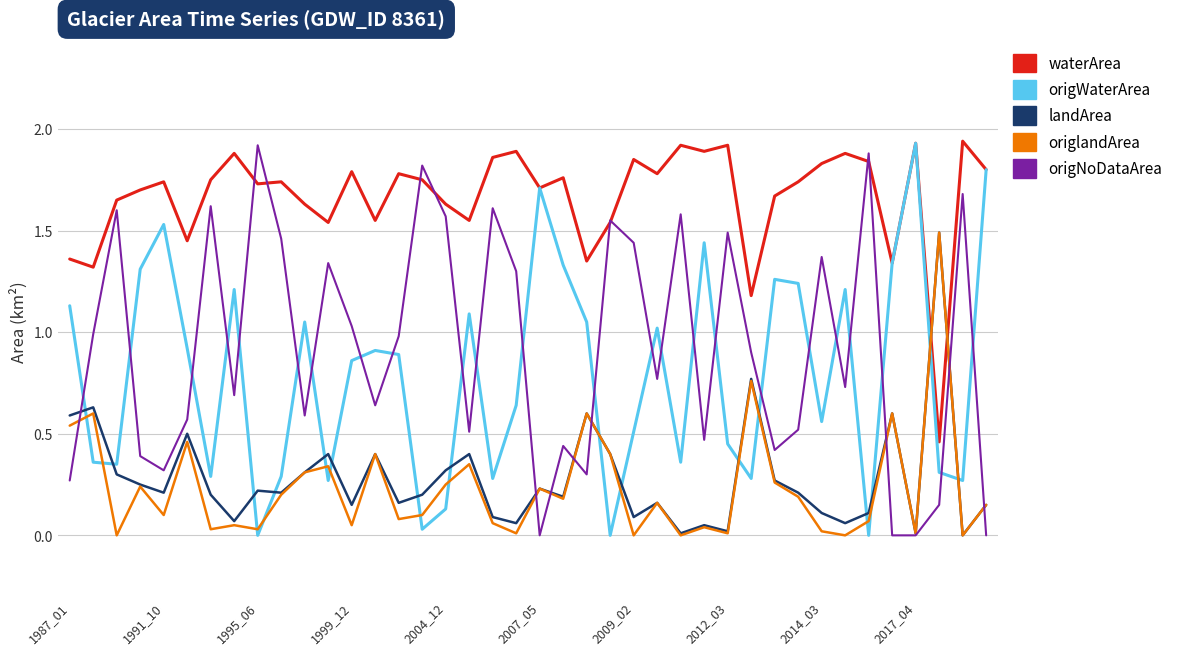

What are all the series names shown in the legend?

waterArea, origWaterArea, landArea, origlandArea, origNoDataArea